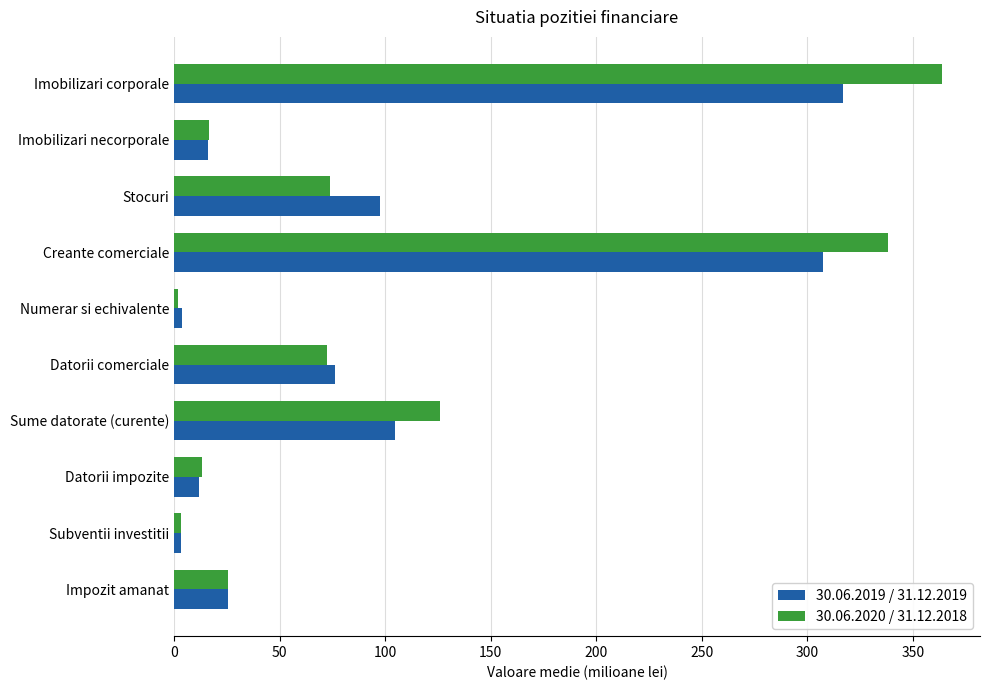

Which series has the widest spread of values?

30.06.2020 / 31.12.2018